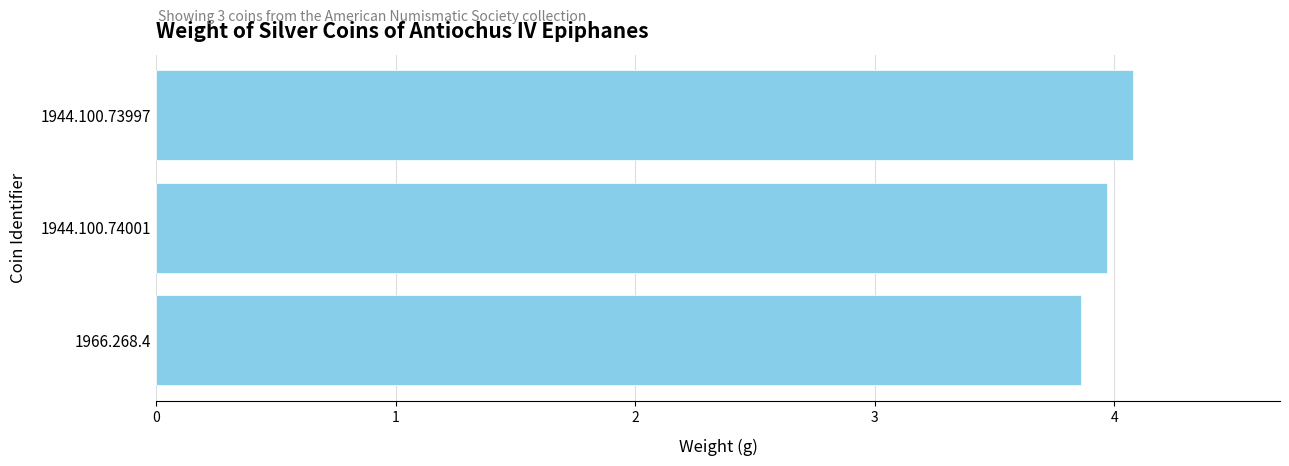

Which has a higher value, 1944.100.74001 or 1944.100.73997?

1944.100.73997